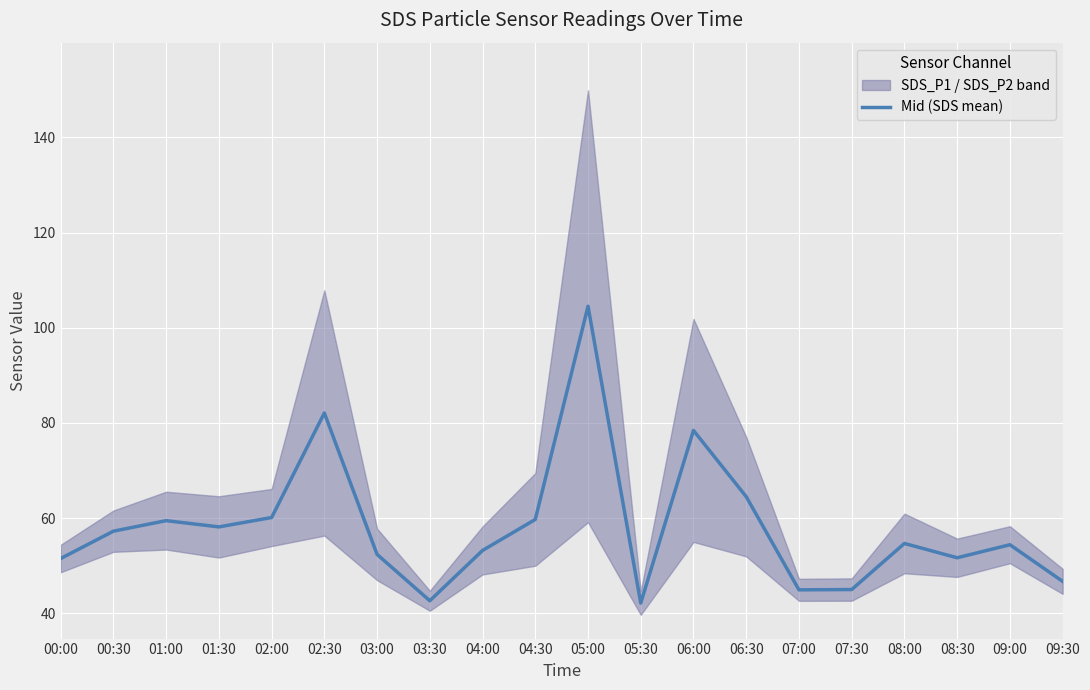

List the labels in order of value, smallest first.

05:30, 03:30, 07:00, 07:30, 09:30, 00:00, 08:30, 03:00, 04:00, 09:00, 08:00, 00:30, 01:30, 01:00, 04:30, 02:00, 06:30, 06:00, 02:30, 05:00